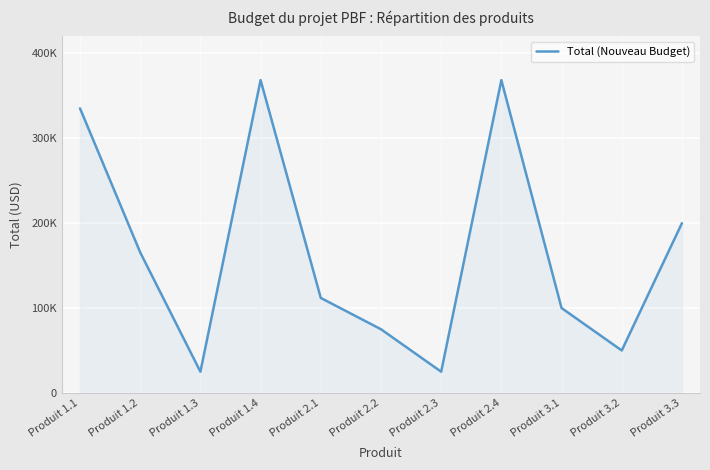

Reading right to left, what are all the values shown in this chart?

200000	50000	100000	368528	25000	75000	111916	368528	25000	165599	335261